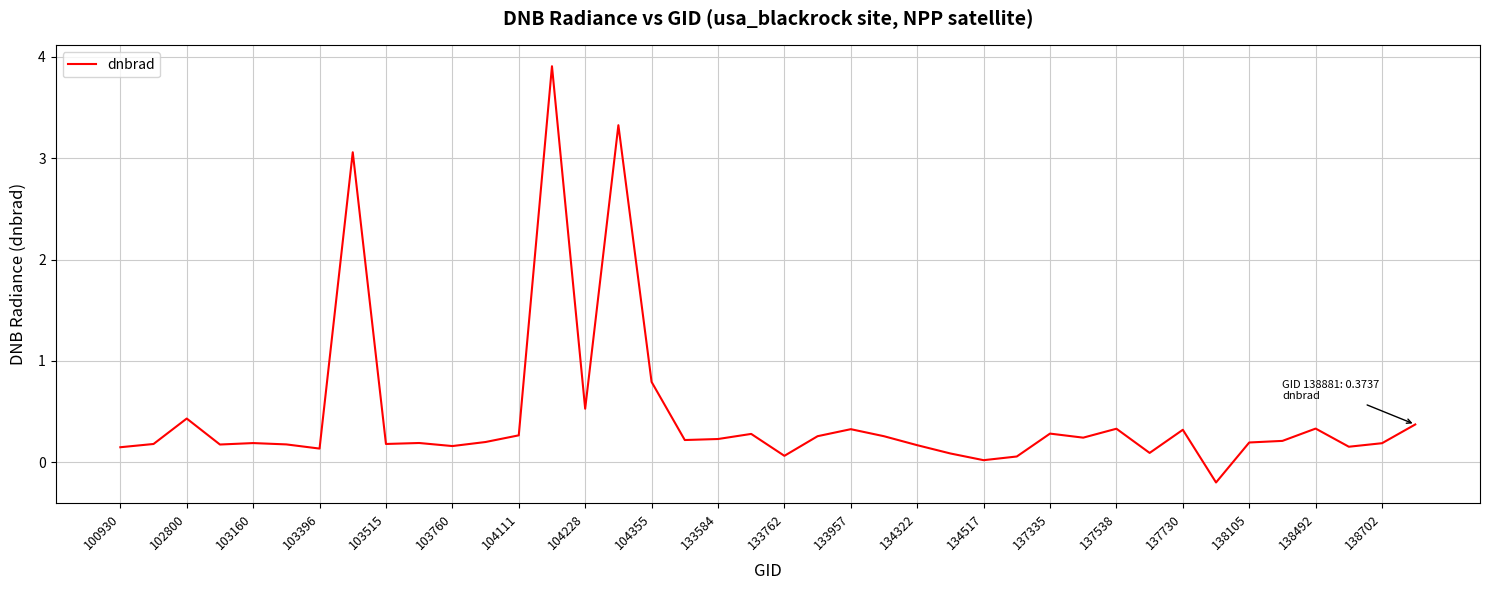

The value at 134517 is 0.0. True or false?

True